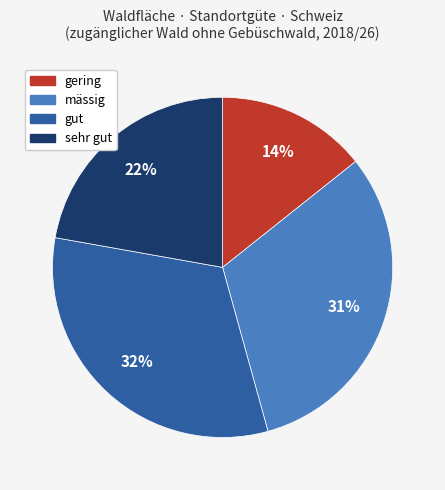

Which has a higher value, gut or mässig?

gut